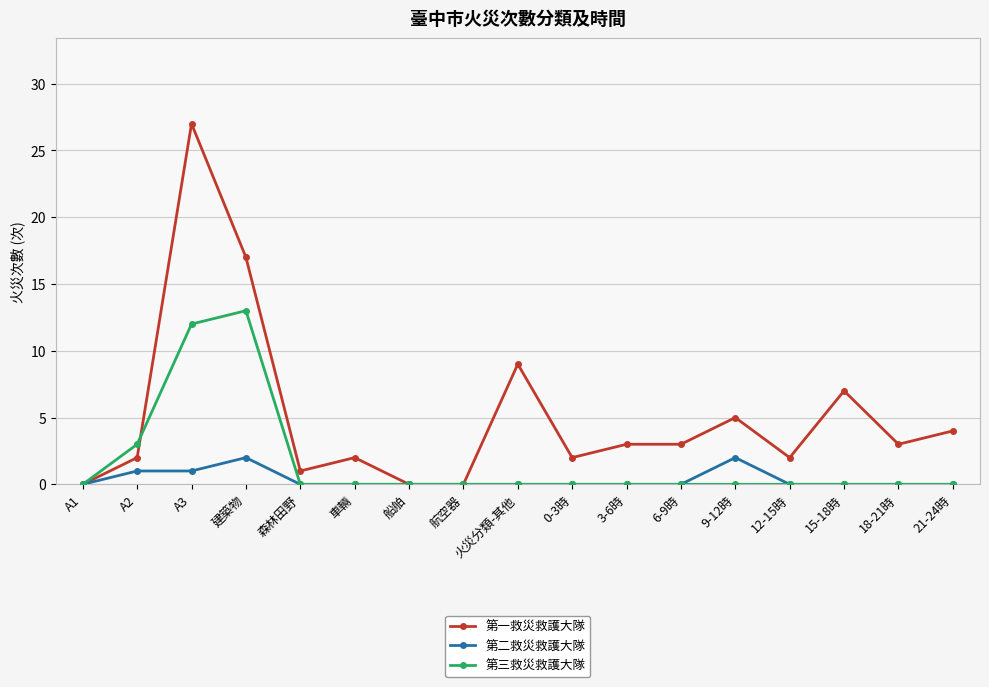

Which series changed the most between 航空器 and 9-12時?

第一救災救護大隊